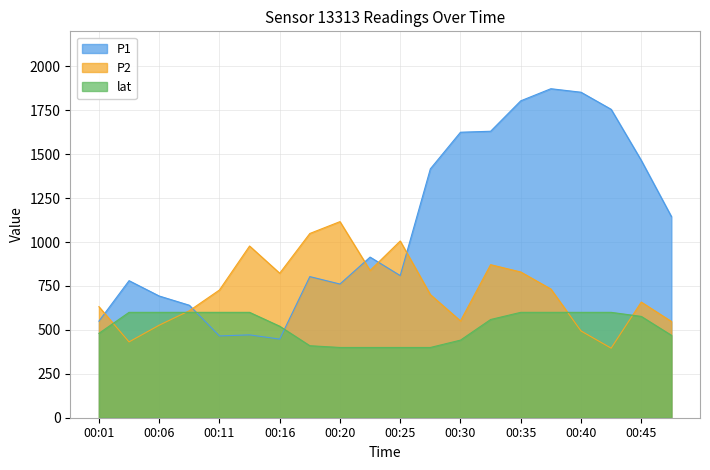

Does the chart have visible grid lines?

Yes